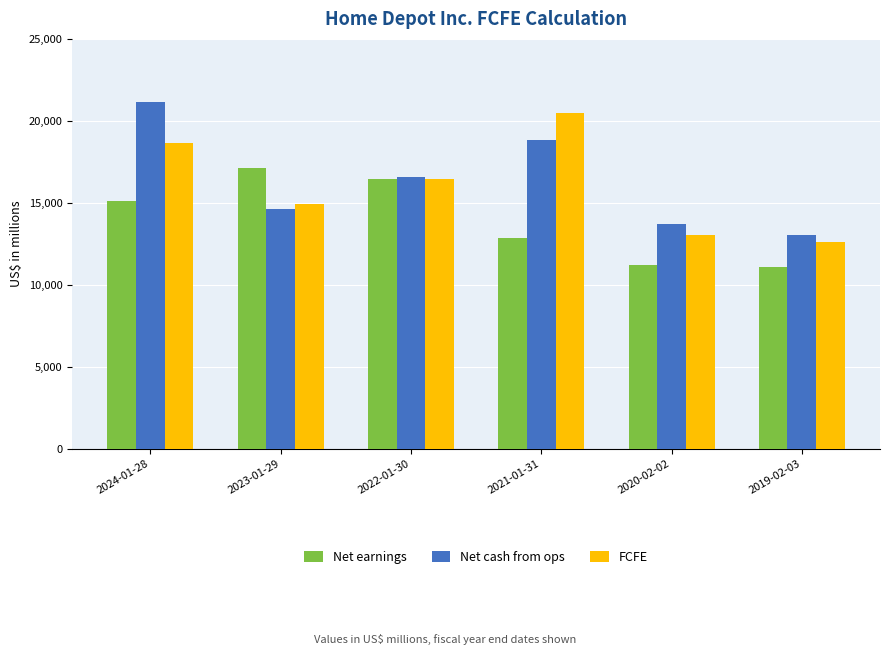

Which category has the highest value in the Net cash from ops series?

2024-01-28